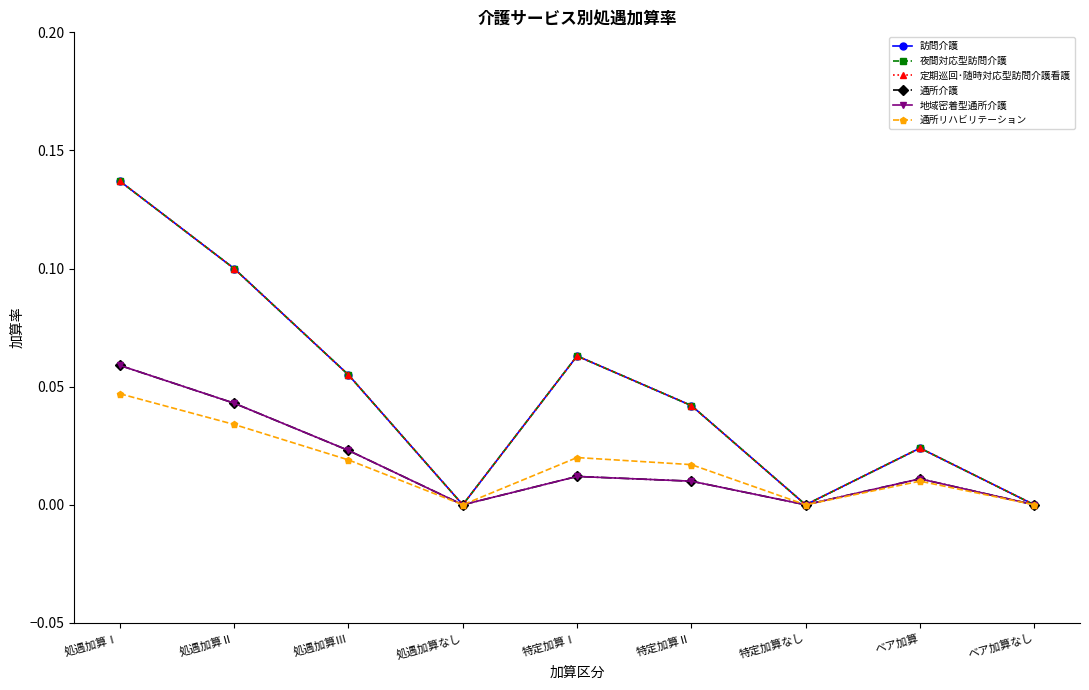

Which series has the largest range (max minus min)?

訪問介護